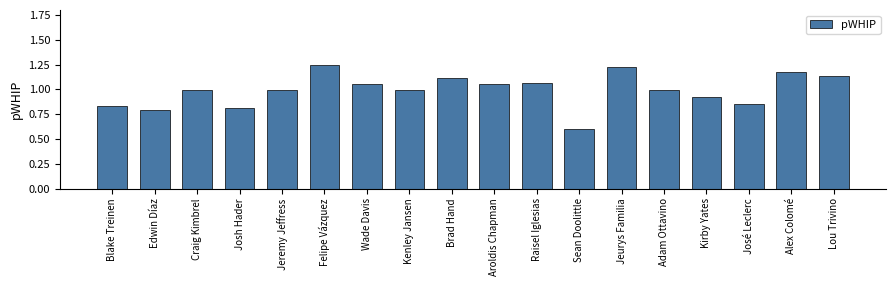

Between Edwin Díaz and Felipe Vázquez, which is larger?

Felipe Vázquez